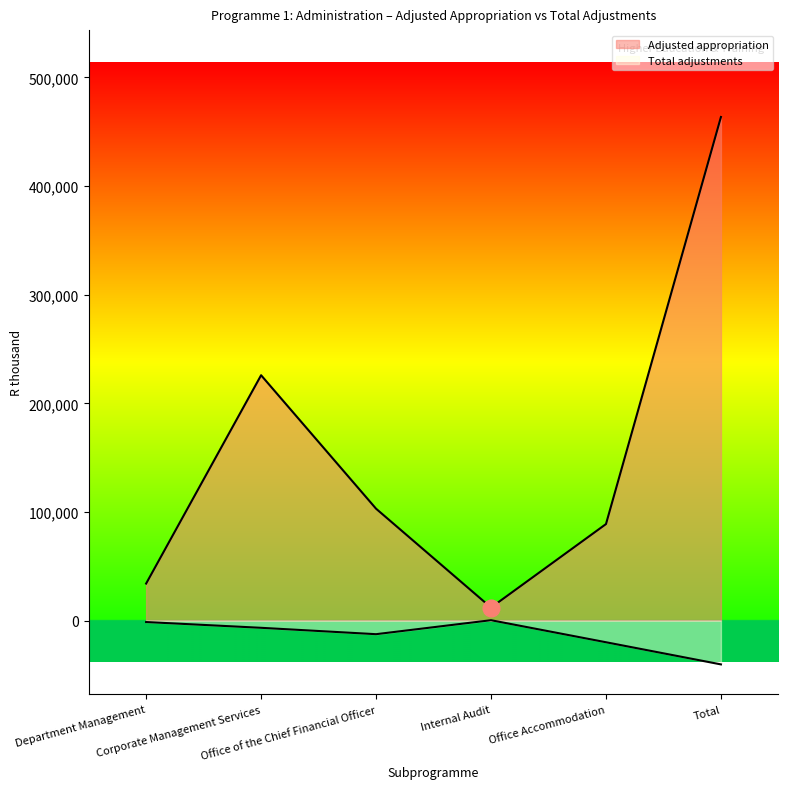

At which category does the chart reach its peak across all series?

Total